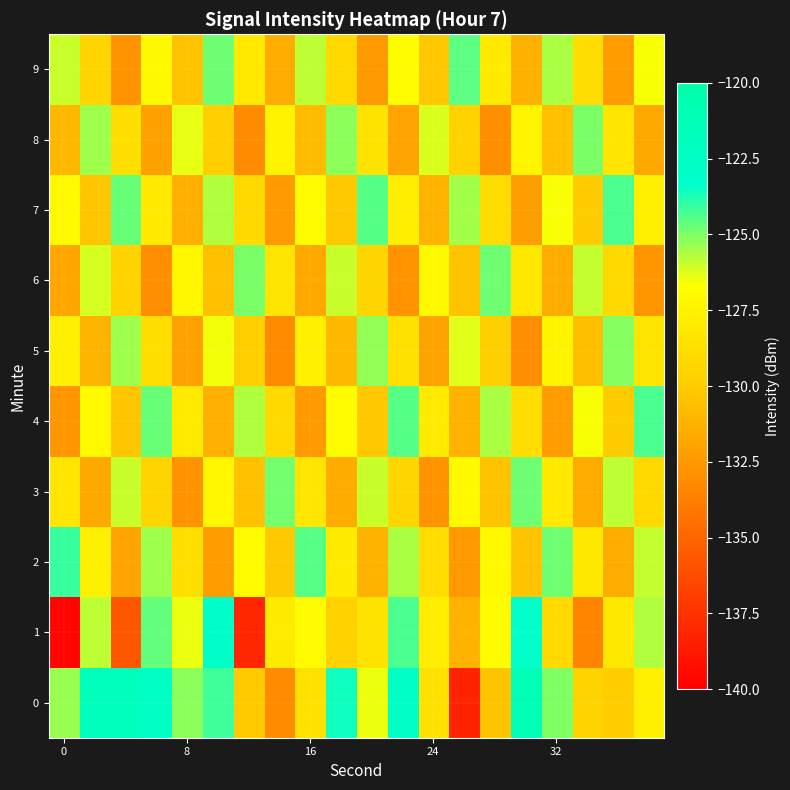

Rank the series by their maximum value, from lowest to highest.

5, 8, 3, 6, 9, 4, 7, 2, 1, 0